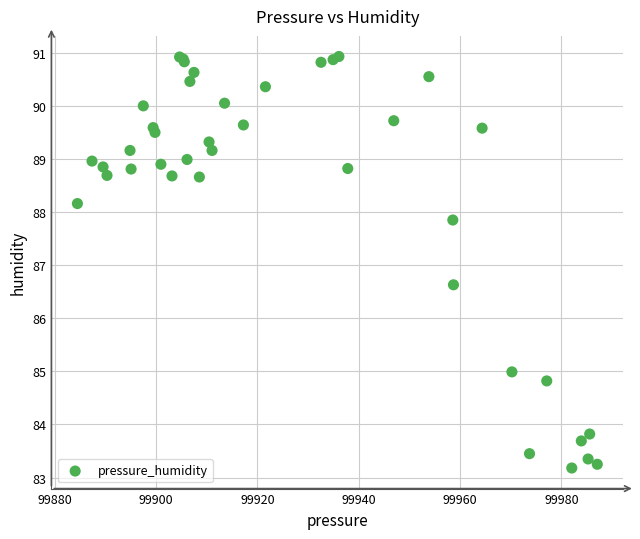

What Y value in the scatter plot is closest to 87?

86.6